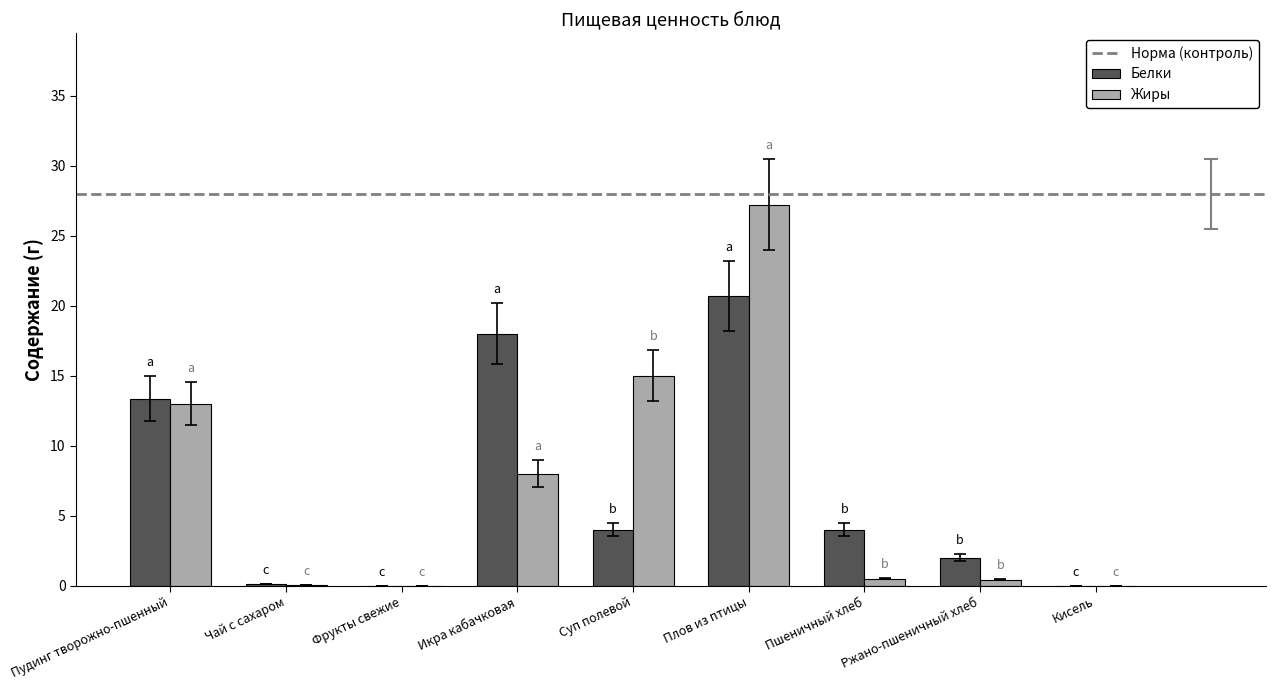

What is the sum of all Жиры values?

64.2